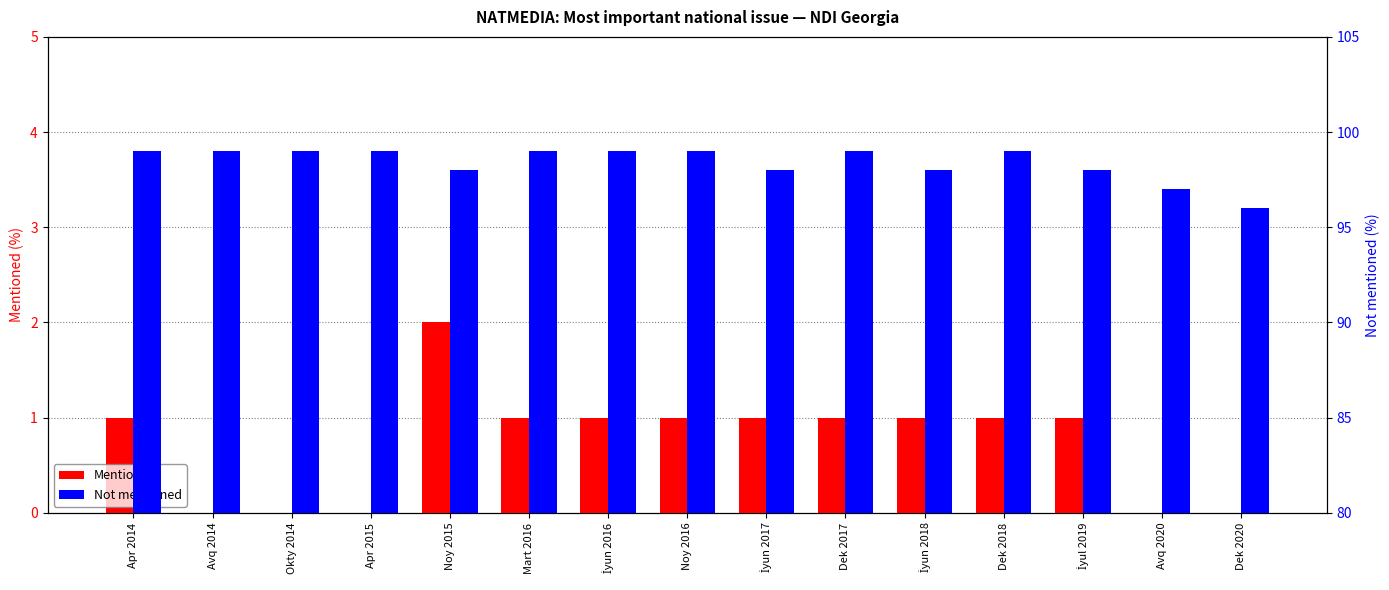

The Mentioned series shows 1 at Noy 2016. True or false?

True